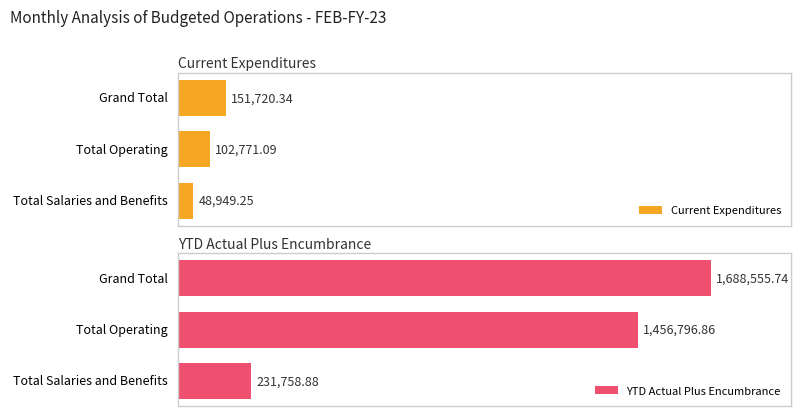

What is the greatest value displayed?

1688555.7